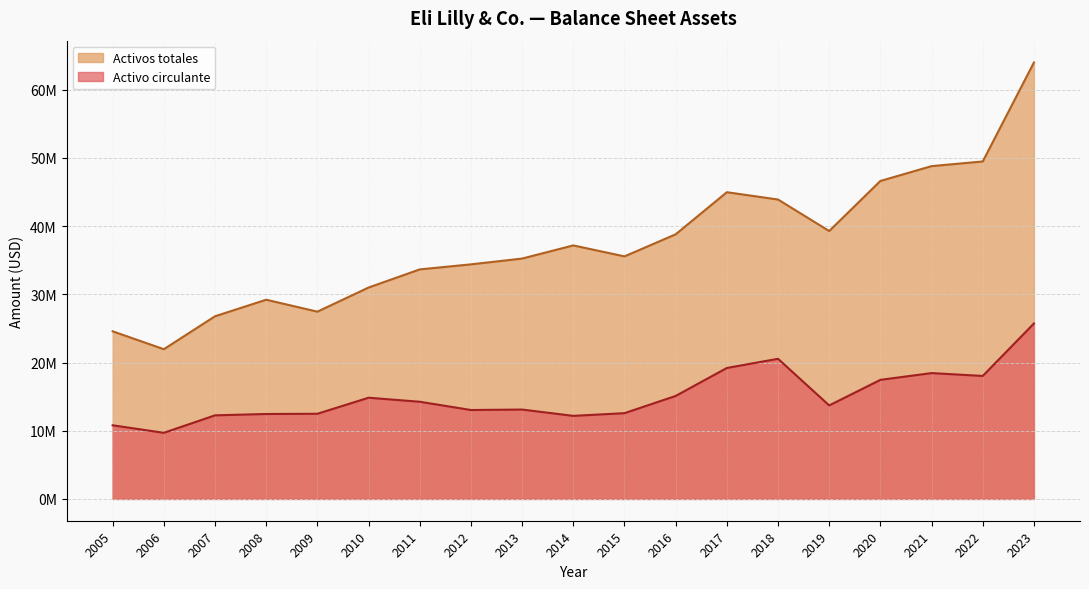

Which label corresponds to the largest value in the chart?

2023